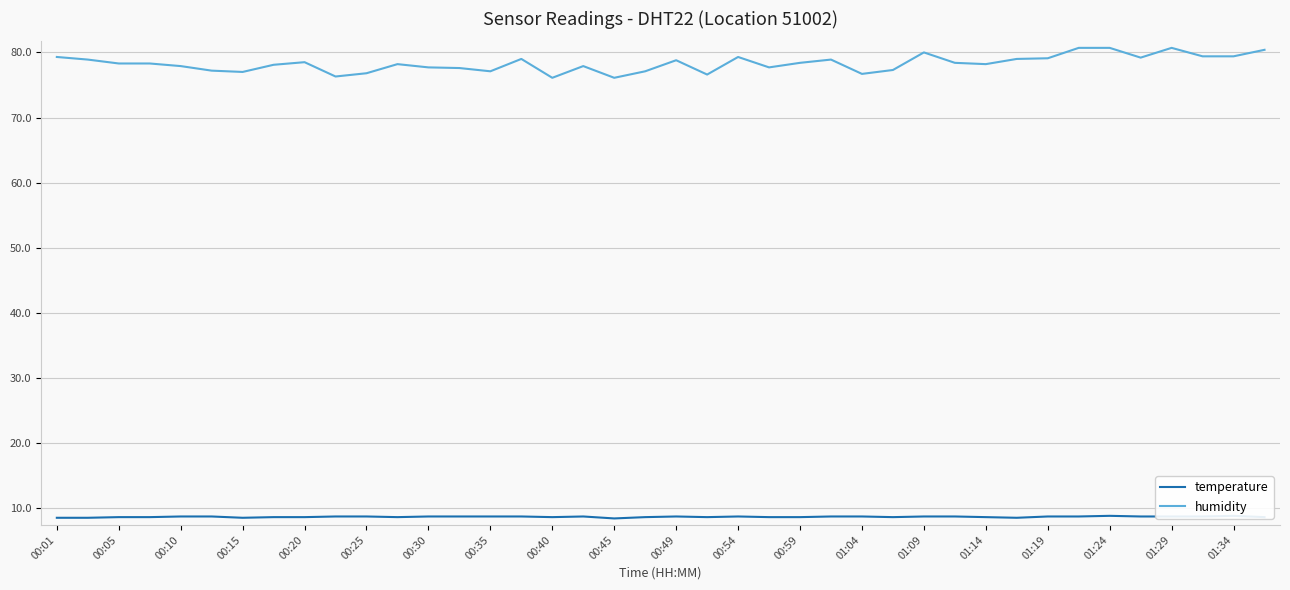

What is the maximum value for humidity?

80.7